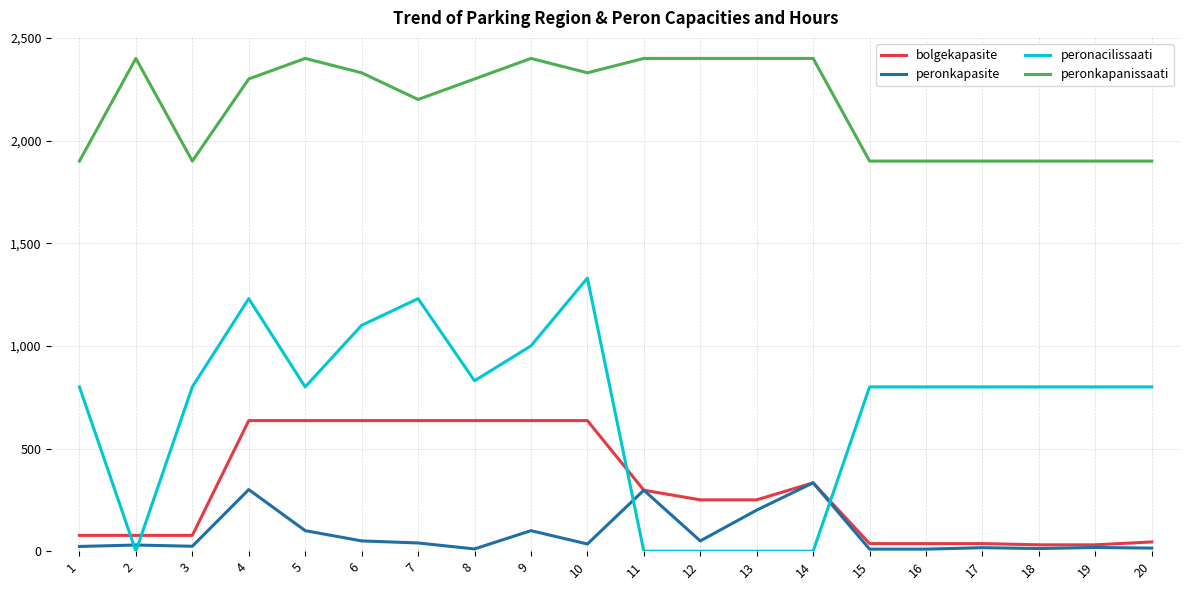

True or false: peronkapanissaati and peronkapasite intersect in this chart.

False